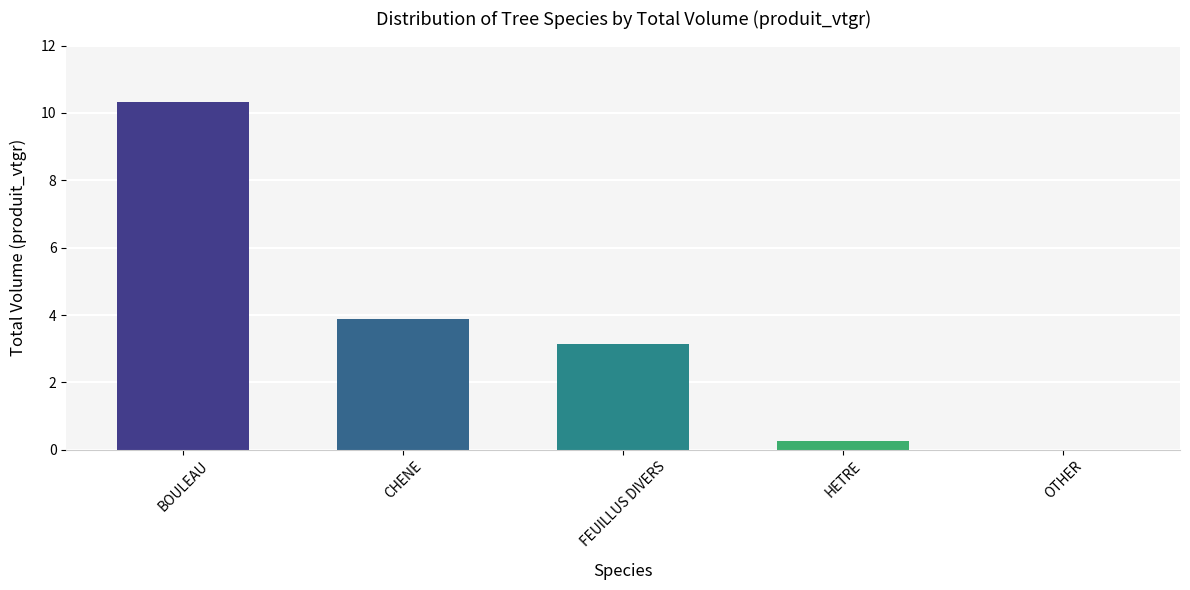

What is the change in value from CHENE to HETRE?

-3.6